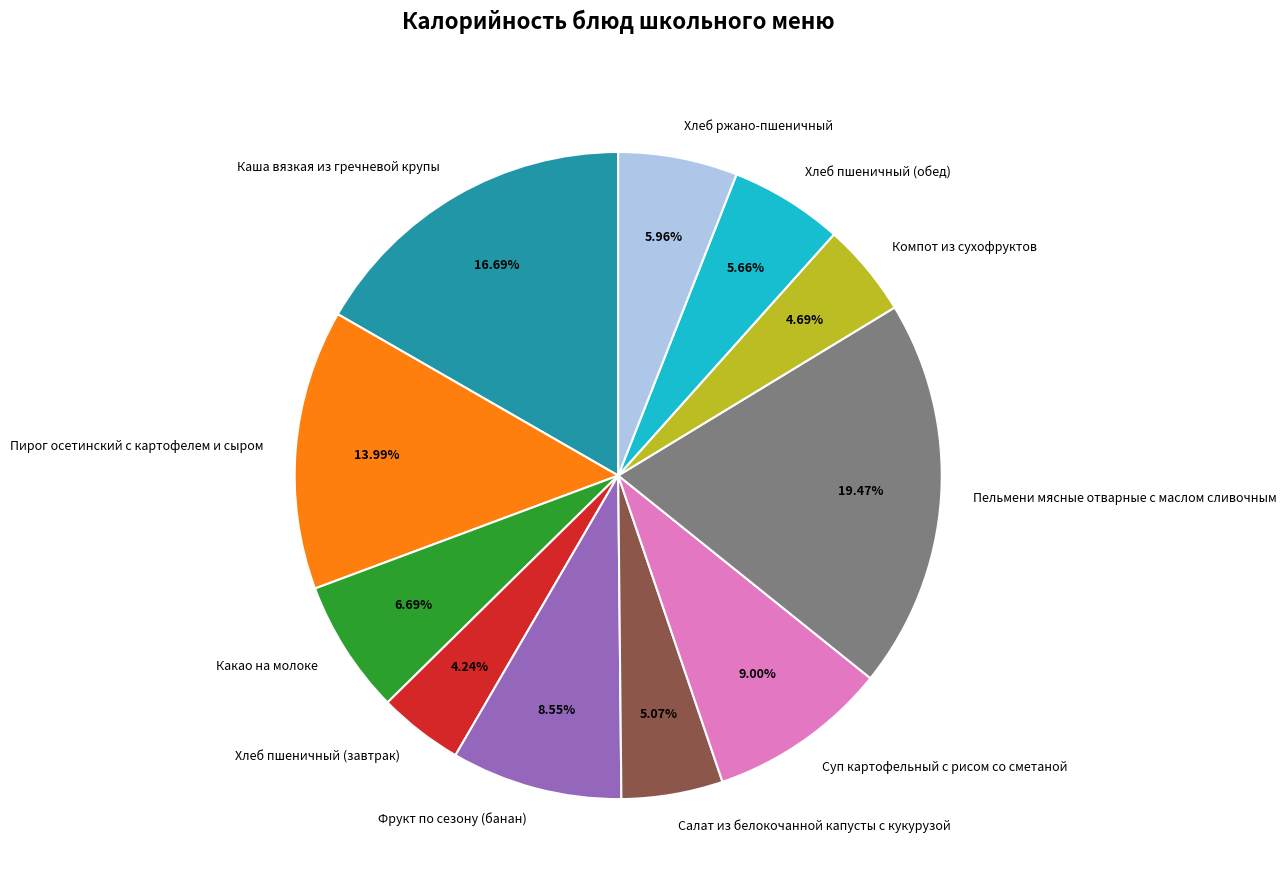

Is it true that Какао на молоке is 7% of the pie?

True